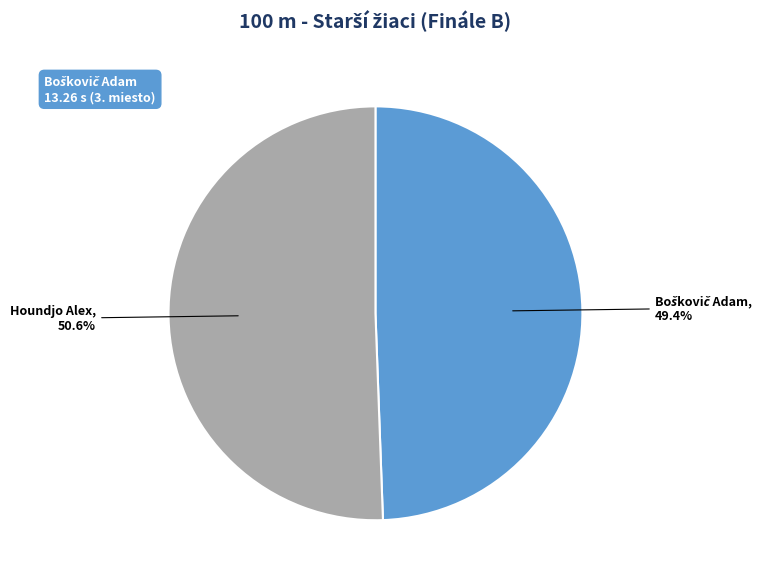

The Houndjo Alex slice represents 51% of the pie. True or false?

True